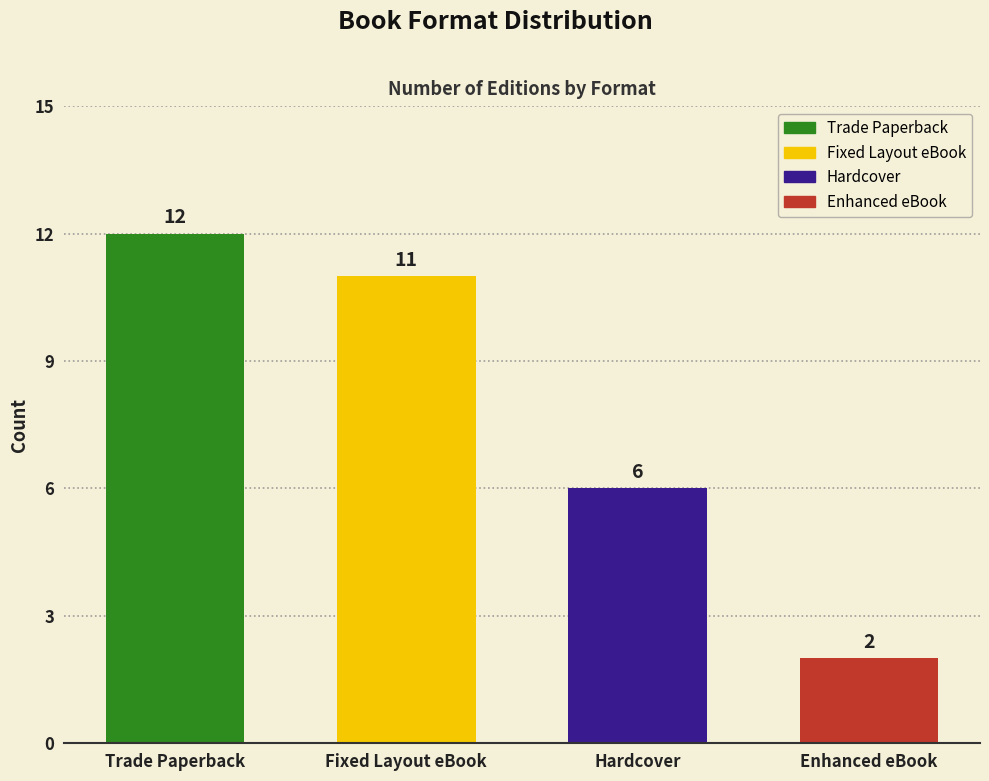

List the labels in order of value, largest first.

Trade Paperback, Fixed Layout eBook, Hardcover, Enhanced eBook